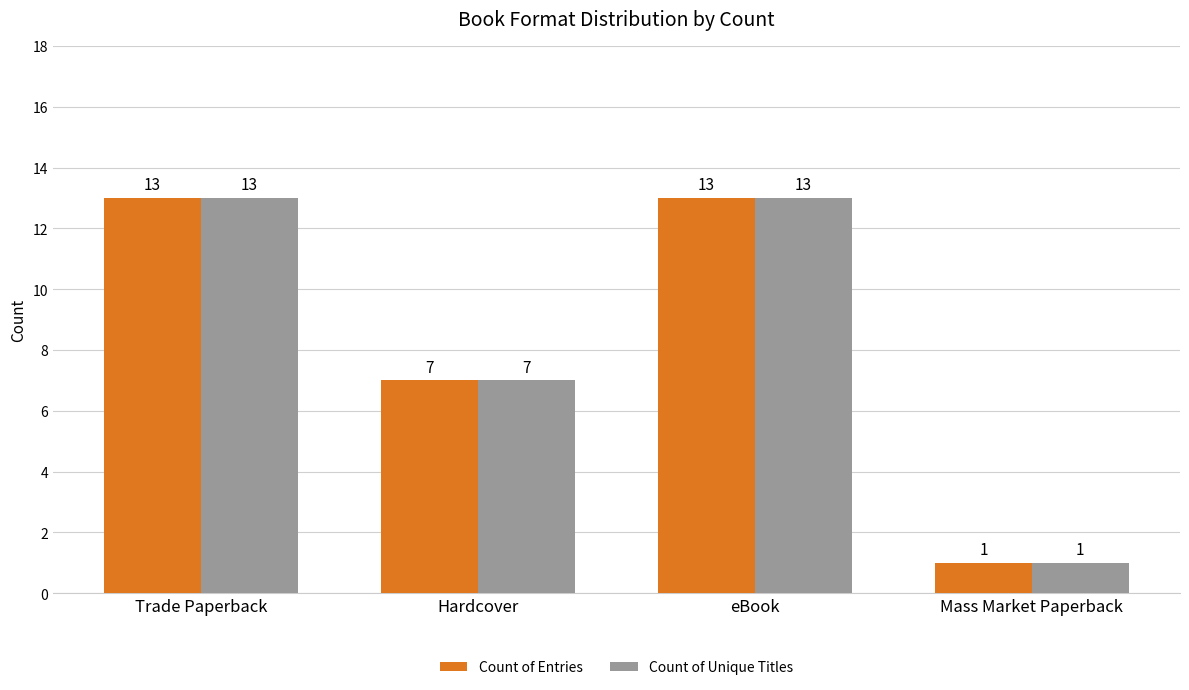

What is the maximum value shown in the chart?

13